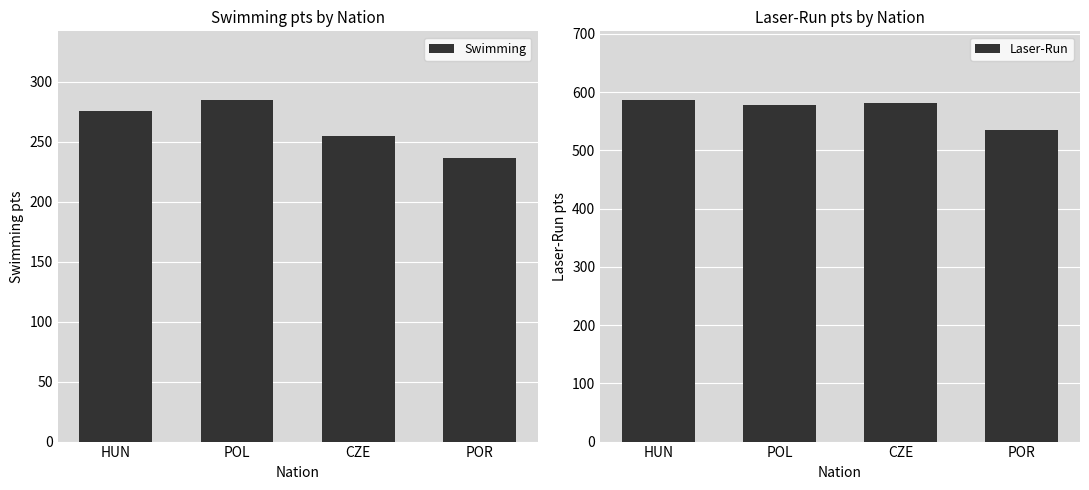

The Swimming series shows 236 at POR. True or false?

True